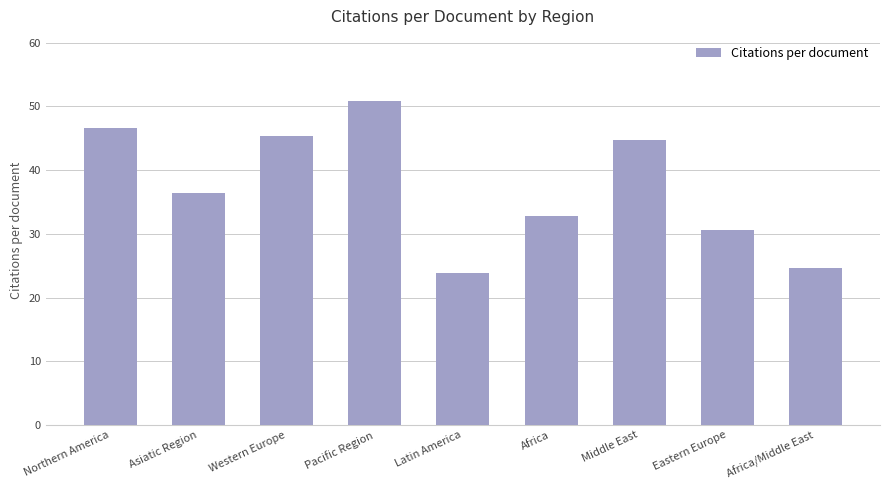

Reading left to right, list all the values displayed in this chart.

Northern America=46.6	Asiatic Region=36.4	Western Europe=45.4	Pacific Region=50.9	Latin America=23.9	Africa=32.9	Middle East=44.7	Eastern Europe=30.5	Africa/Middle East=24.6